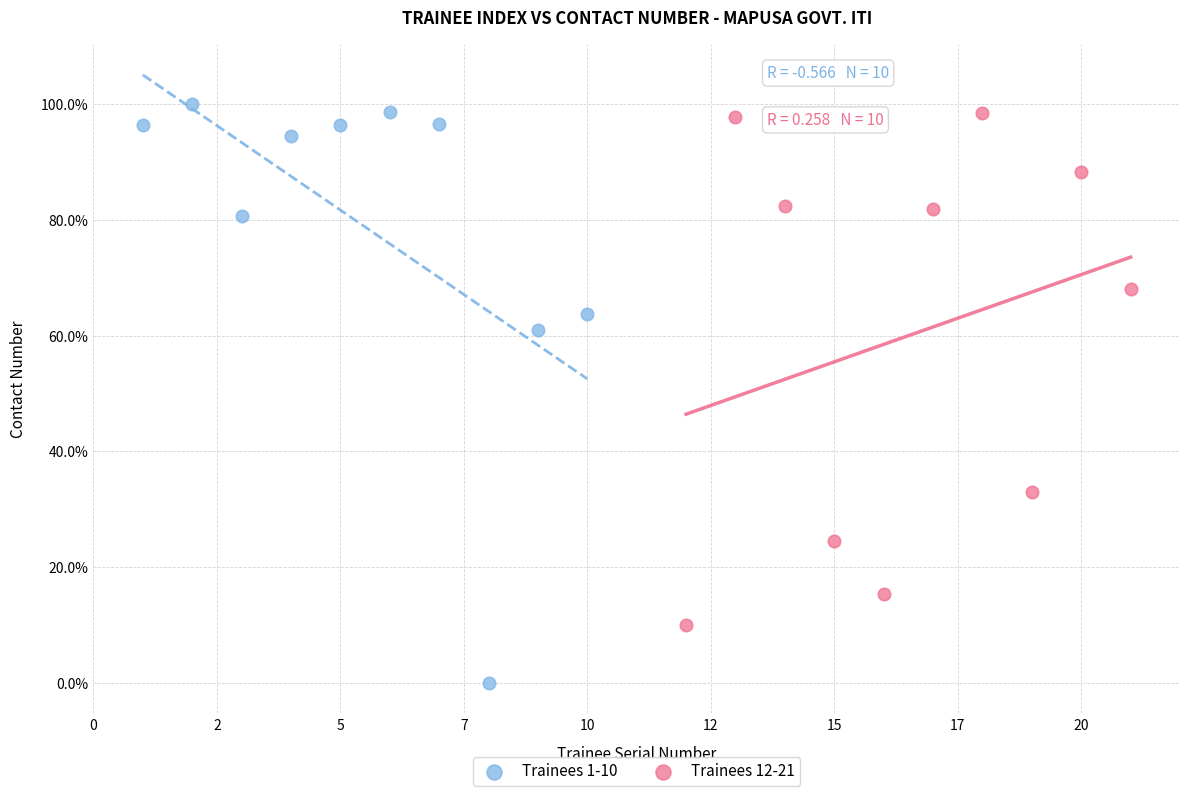

Which series has the largest Y range (max minus min)?

Trainees 1-10